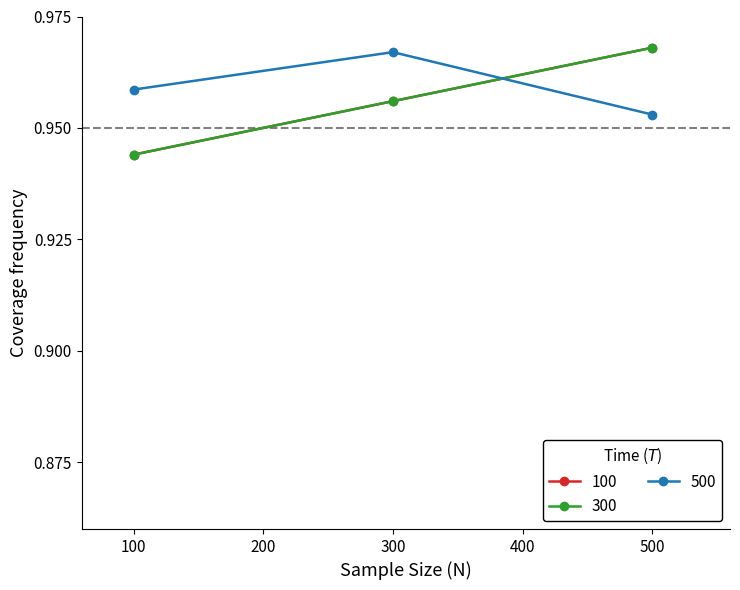

Is this an area chart (filled region under the line)?

No